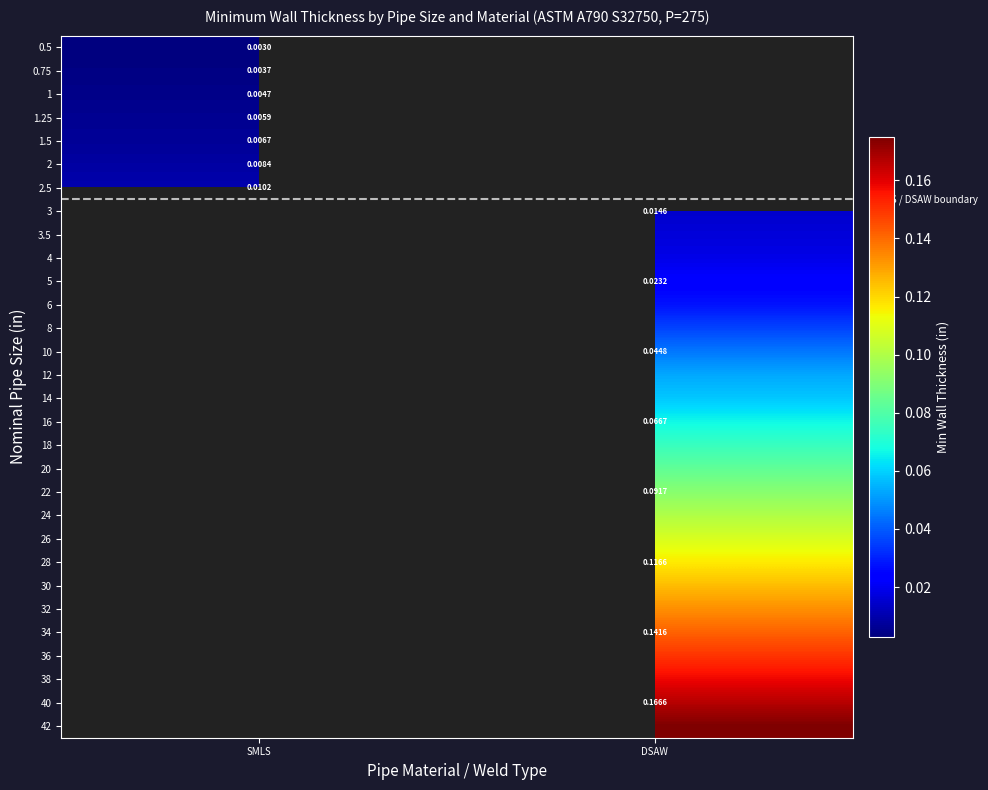

Between SMLS and DSAW, which is larger?

DSAW